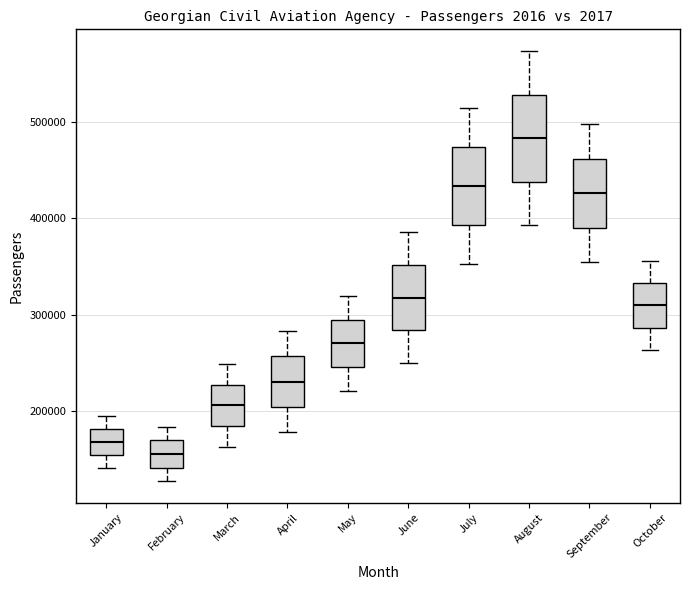

Which box has the highest median line?

August